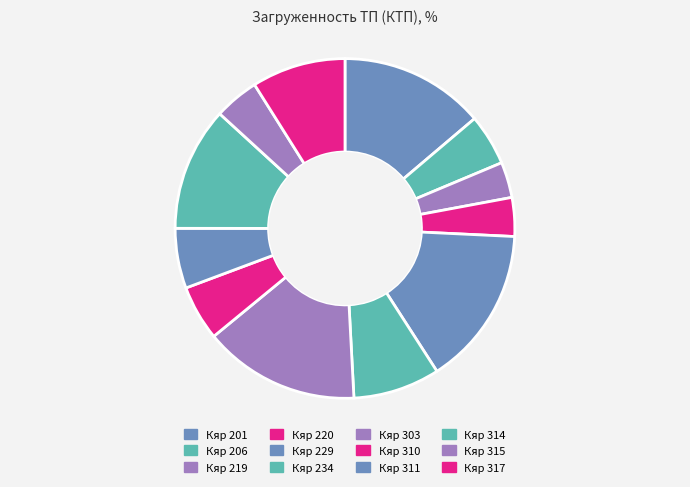

How many segments does this pie chart have?

12